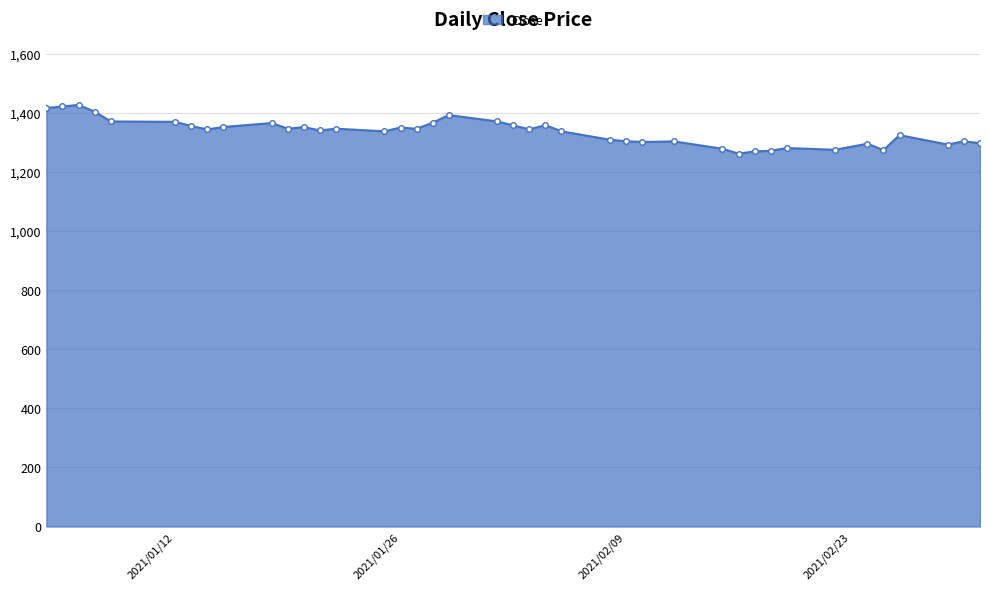

What is the average value?

1336.2